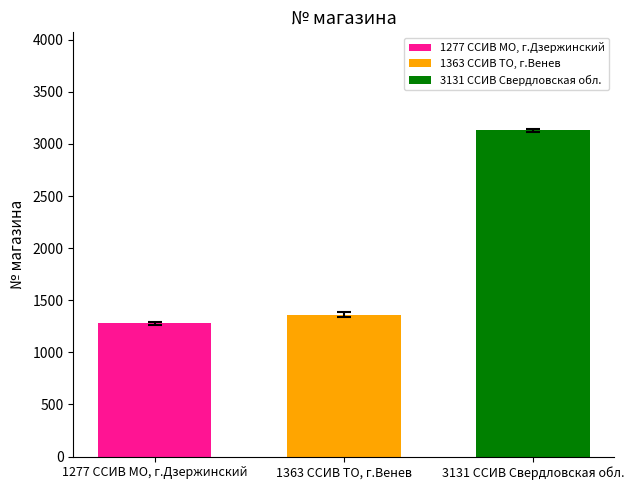

Which series has the widest spread of values?

1277 ССИВ МО, г.Дзержинский